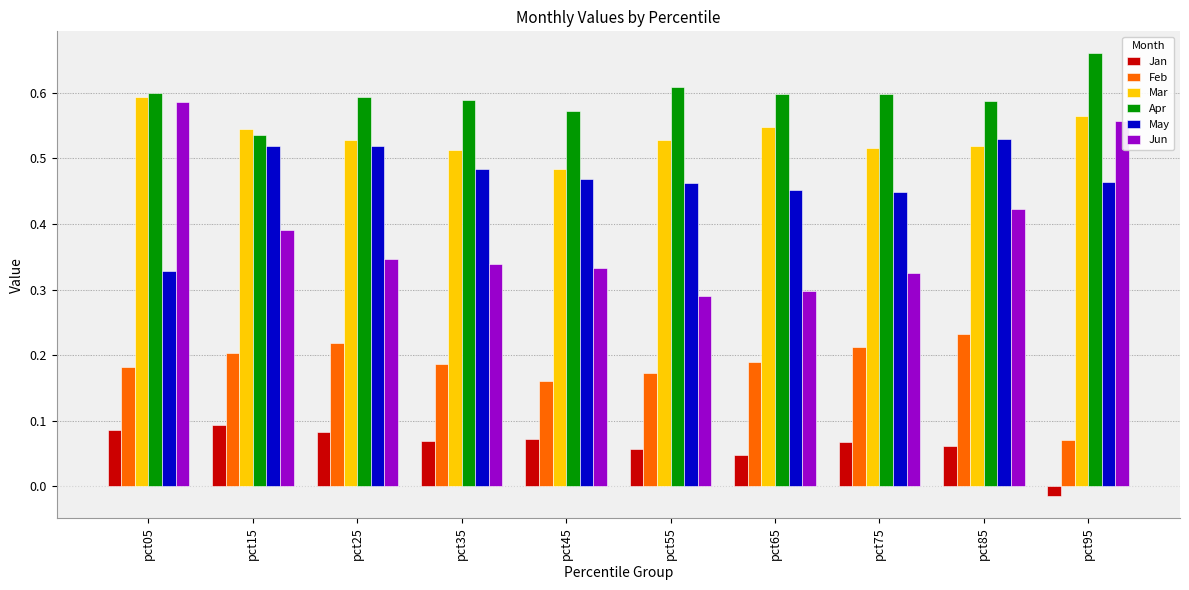

Which series has the largest total across all categories?

Apr